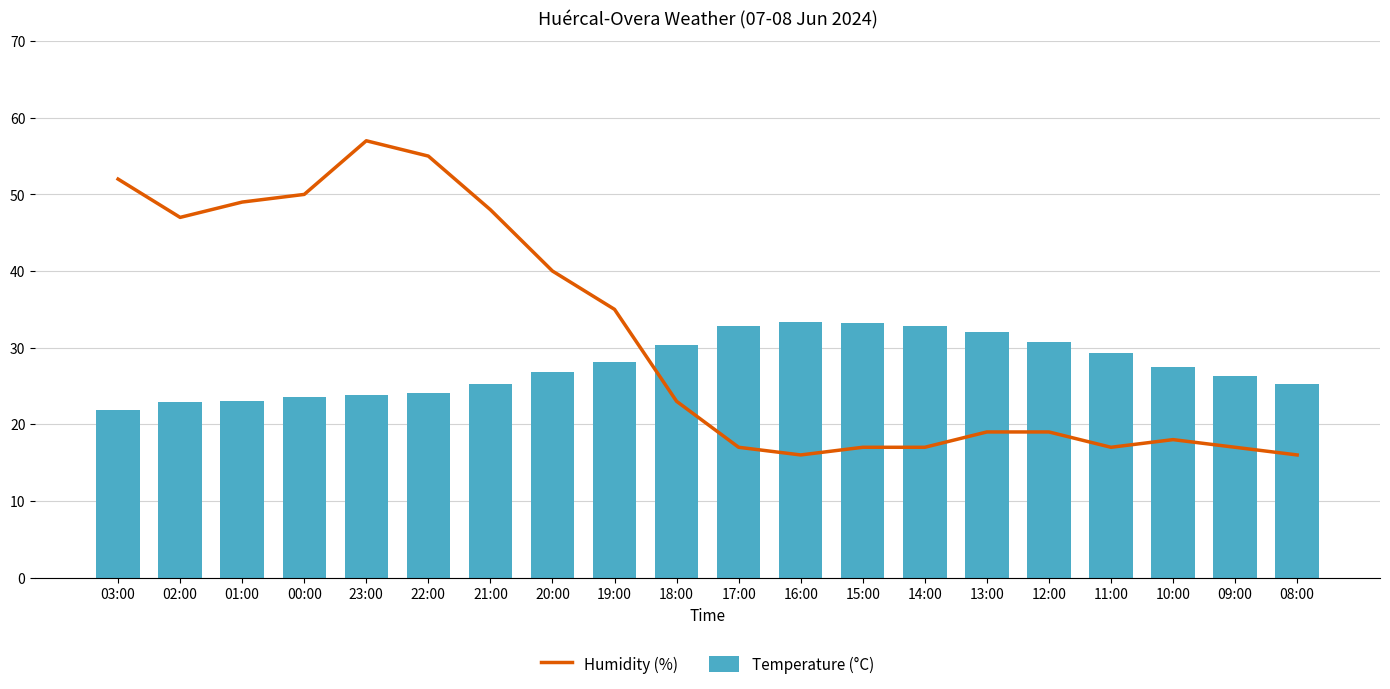

What is the value of the Humidity (%) bar at the 20th from the left?

16.0